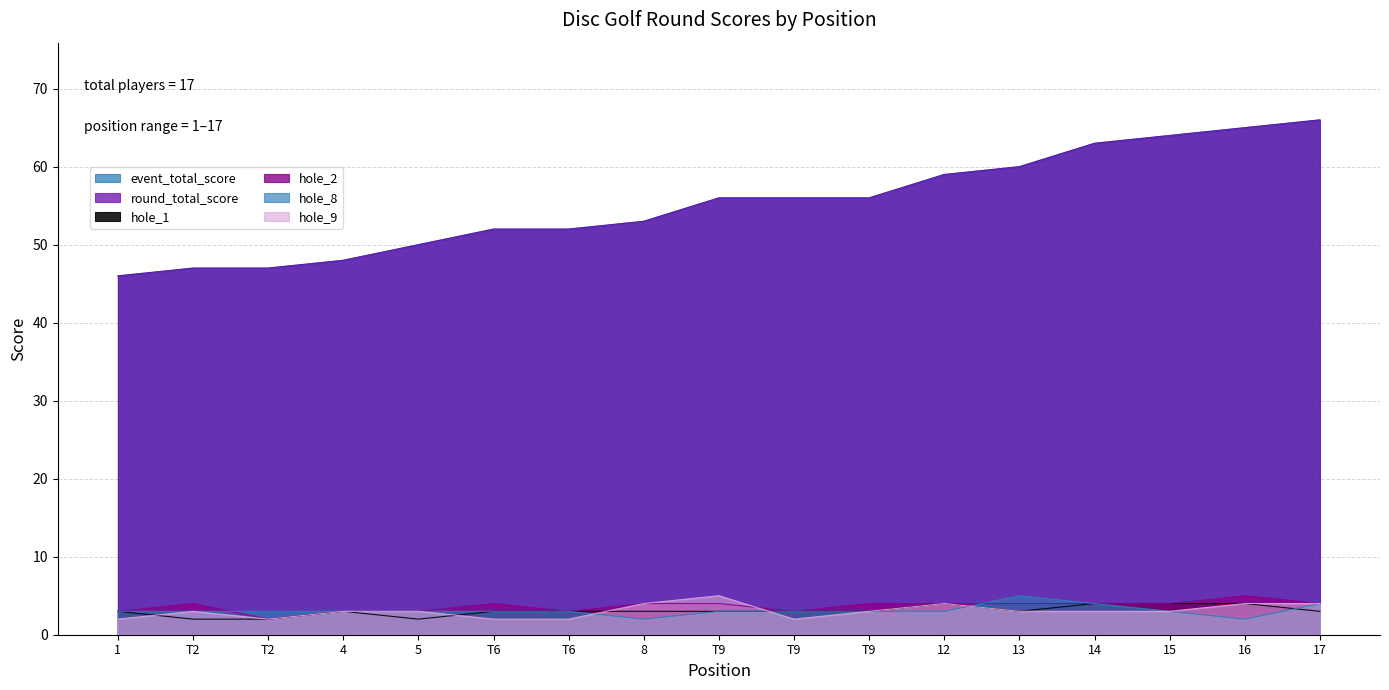

At which category is the sum across all series the highest?

17